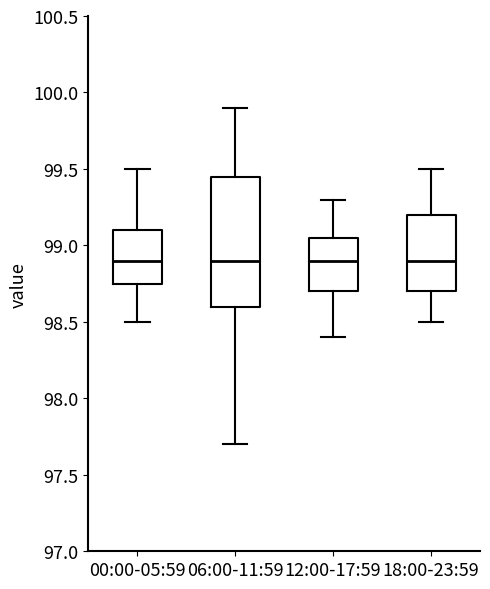

Reading left to right, read every box against the y-axis: the position of its median line, the range the box covers, and the ends of its whiskers. The values are not printed on the chart, so give them approximately, as read against the axis.

00:00-05:59: median 98.90, box 98.75 to 99.10, whiskers 98.50 to 99.50
06:00-11:59: median 98.90, box 98.60 to 99.45, whiskers 97.70 to 99.90
12:00-17:59: median 98.90, box 98.70 to 99.05, whiskers 98.40 to 99.30
18:00-23:59: median 98.90, box 98.70 to 99.20, whiskers 98.50 to 99.50